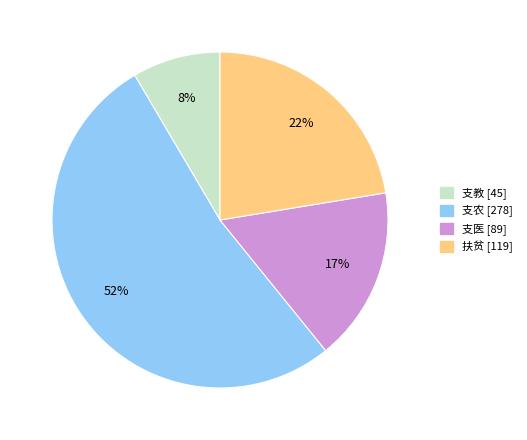

Is it true that 扶贫 is 22% of the pie?

True